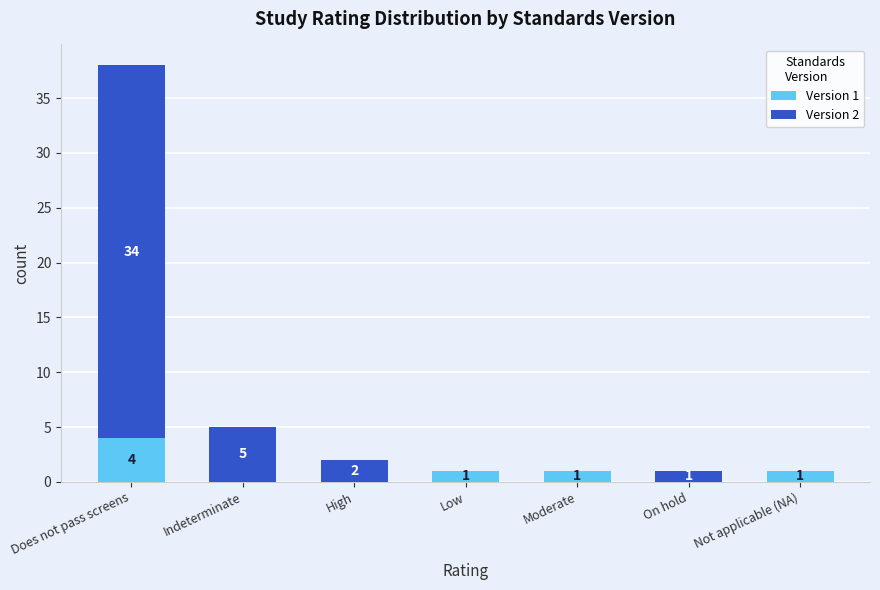

Are the bars grouped side by side (vs. stacked)?

No